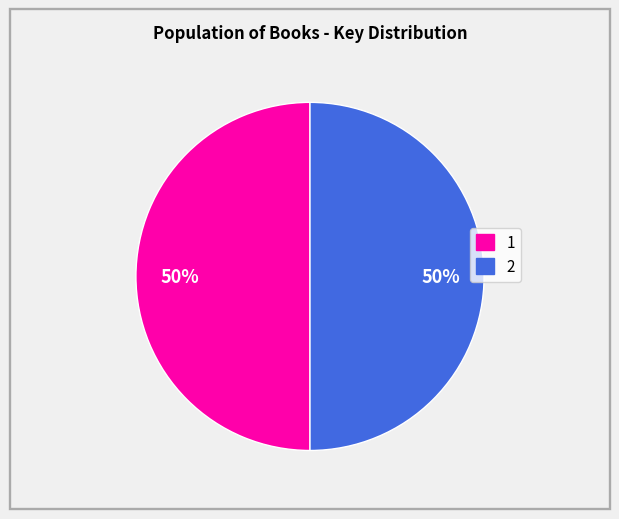

Is it true that 2 is 57% of the pie?

False